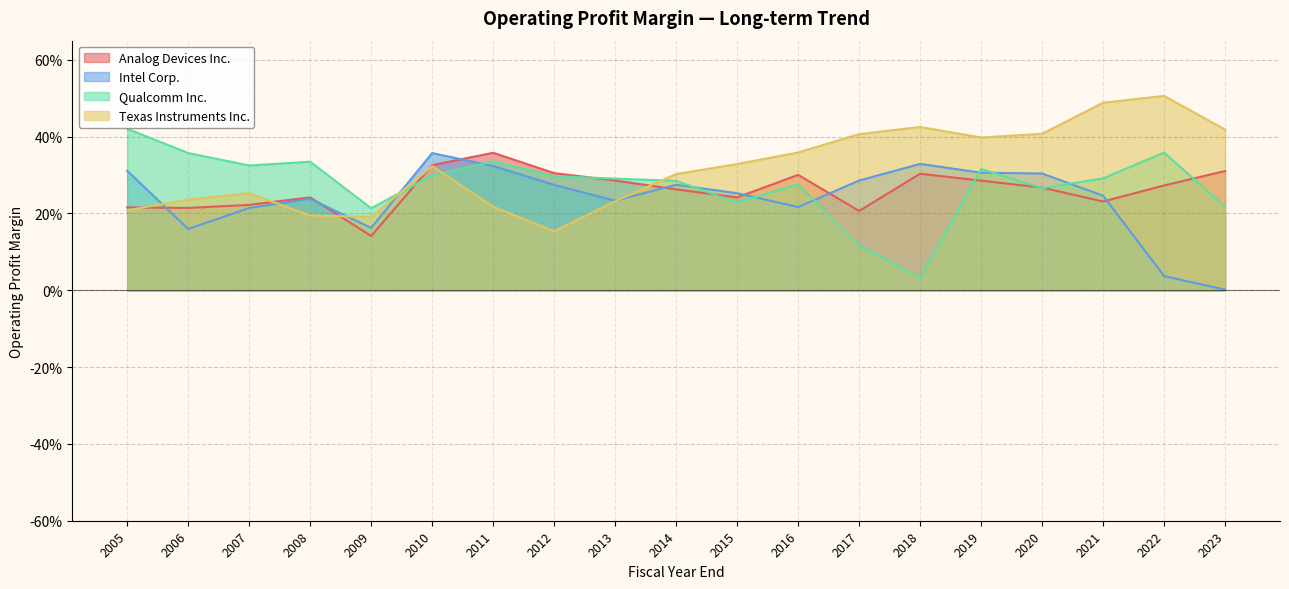

How many data points does each series have?

19